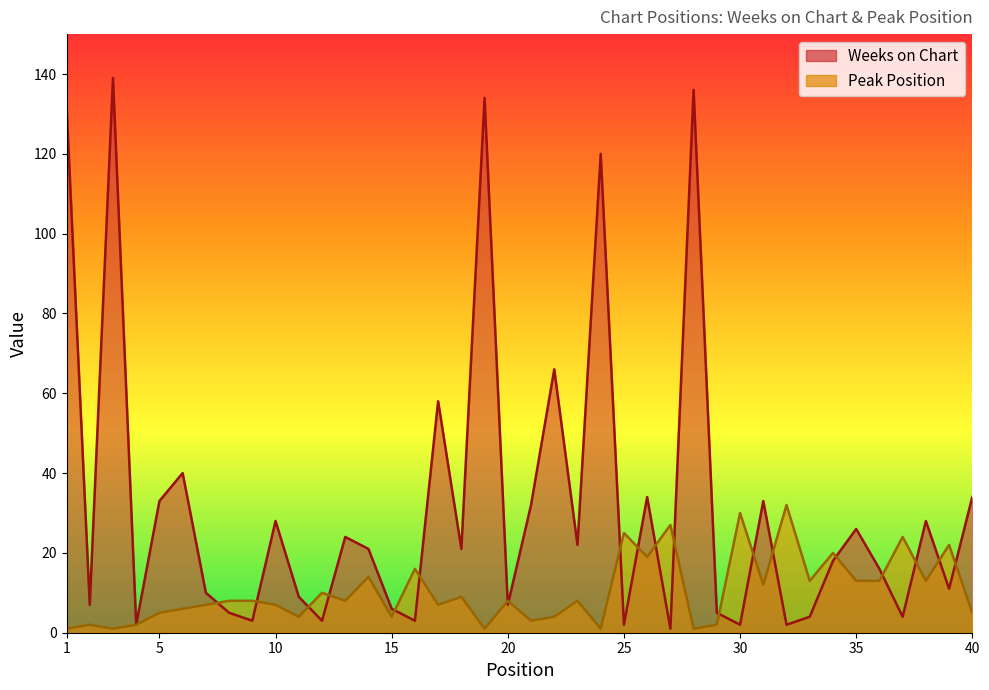

At which label does Peak Position first exceed 8?

12